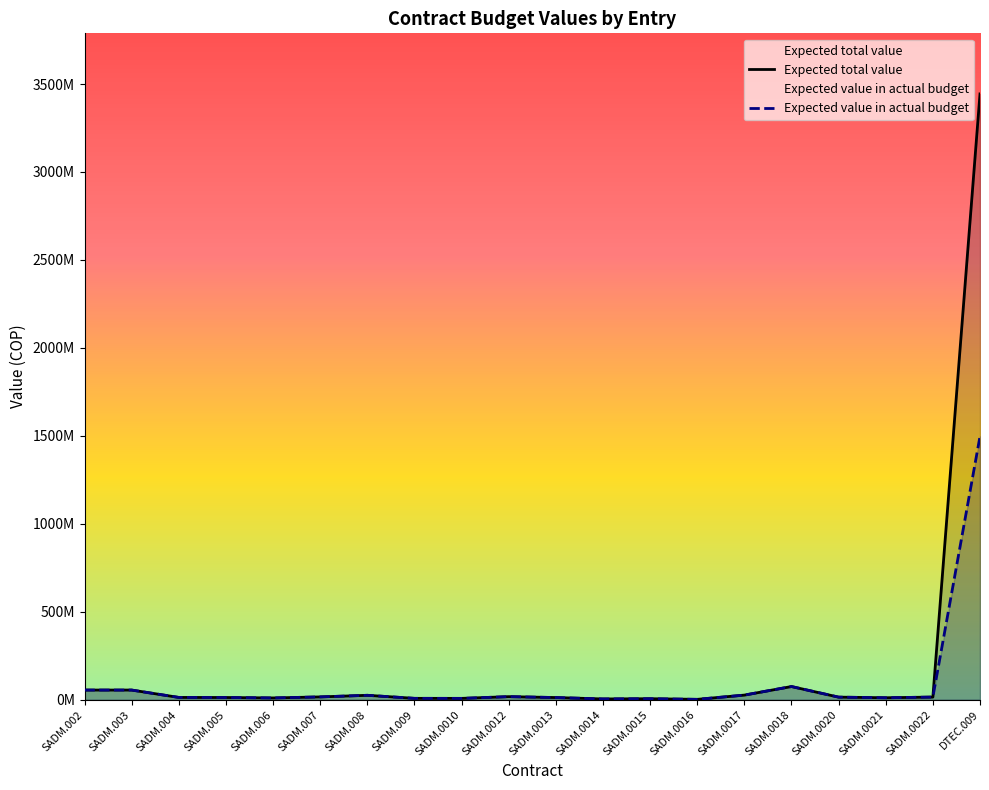

What is the minimum value for Expected value in actual budget?

2129700